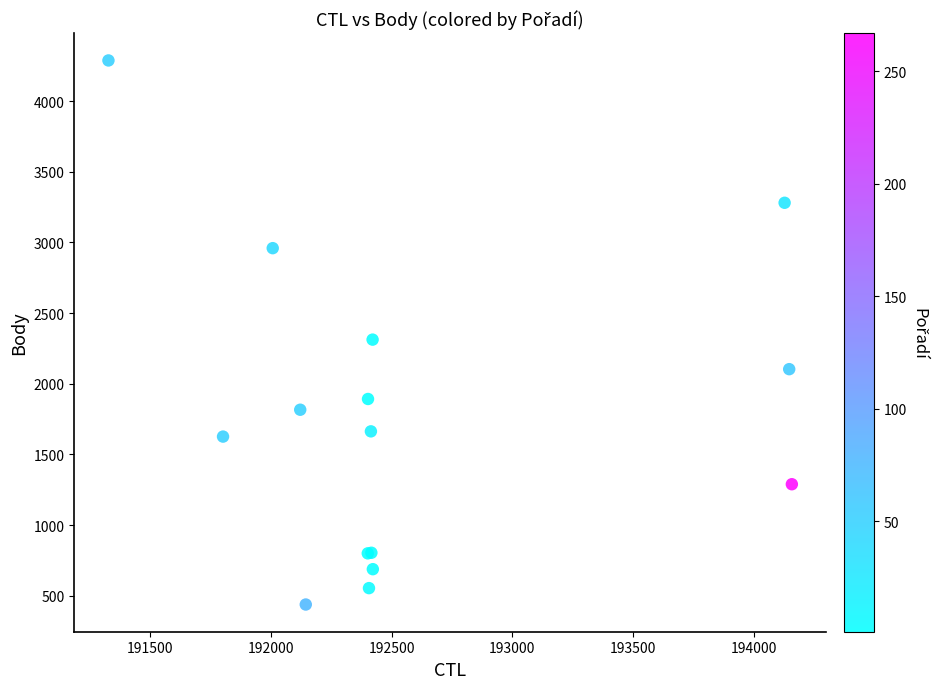

What Y value in the scatter plot is closest to 2362?

2312